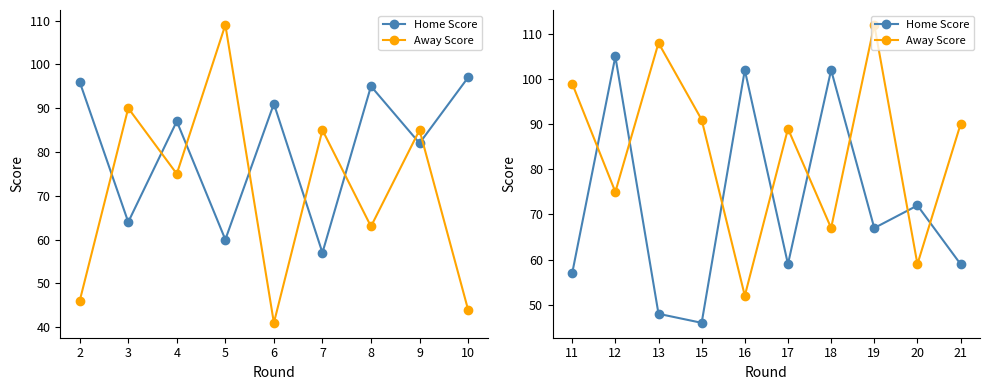

Rank the series by their average value, from highest to lowest.

Away Score, Home Score